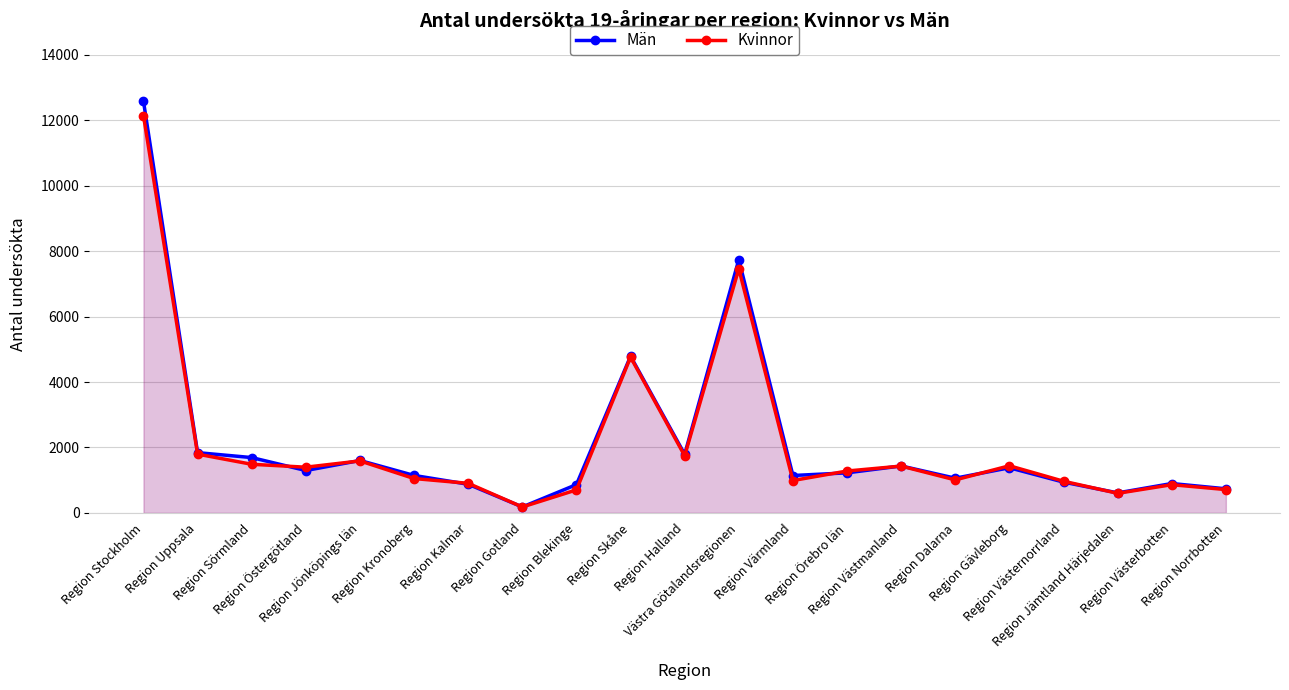

What is the total value across all series at Region Örebro län?

2504